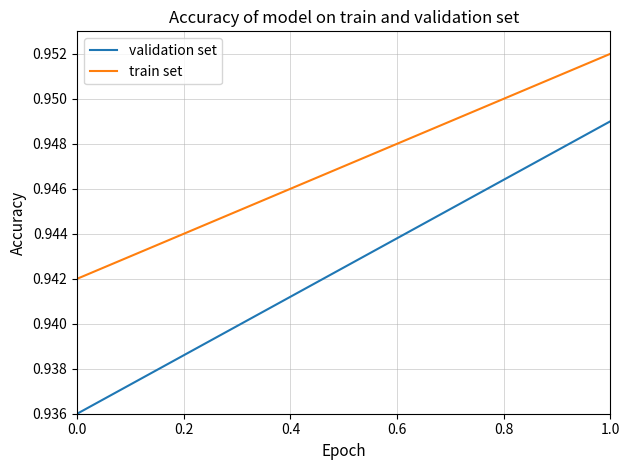

List the series in order of their overall mean, lowest first.

validation set, train set